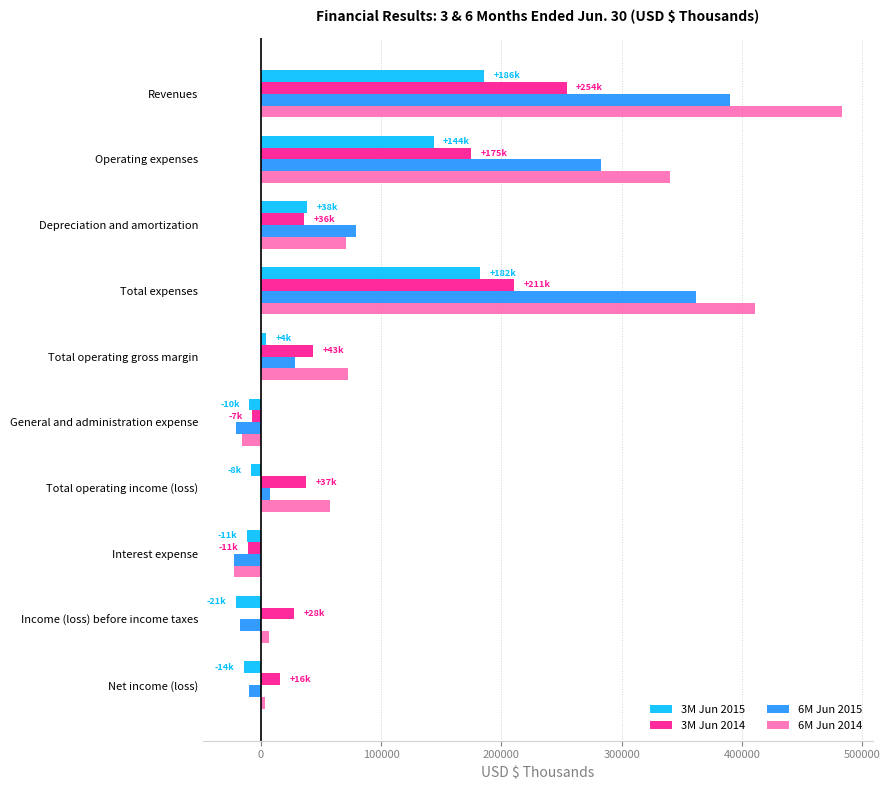

True or false: 3M Jun 2015 has a value of 70202 at Revenues.

False